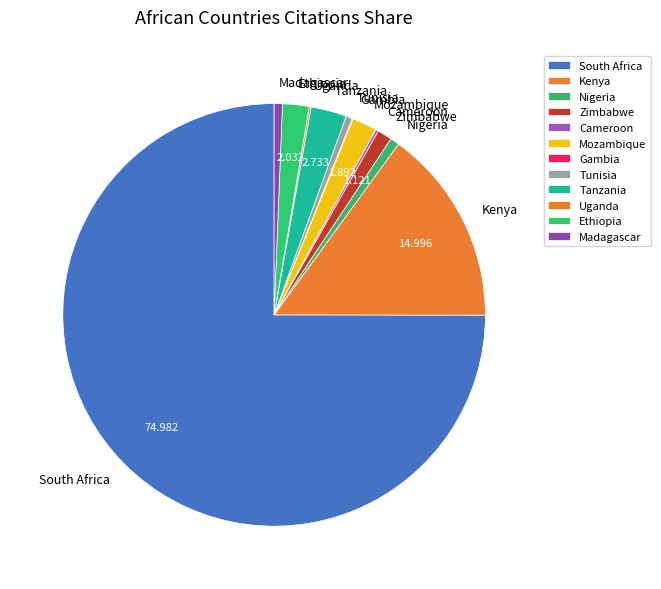

Is the sum of Ethiopia and Nigeria greater than half?

No